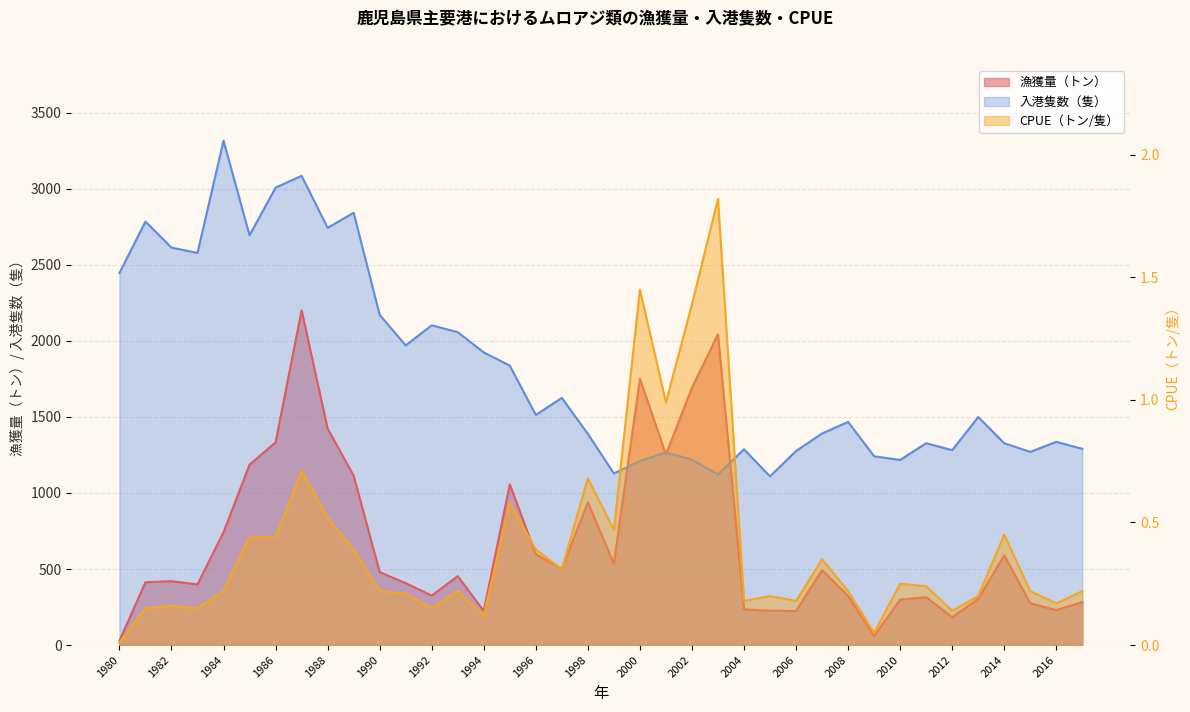

Count the number of categories in the chart.

38